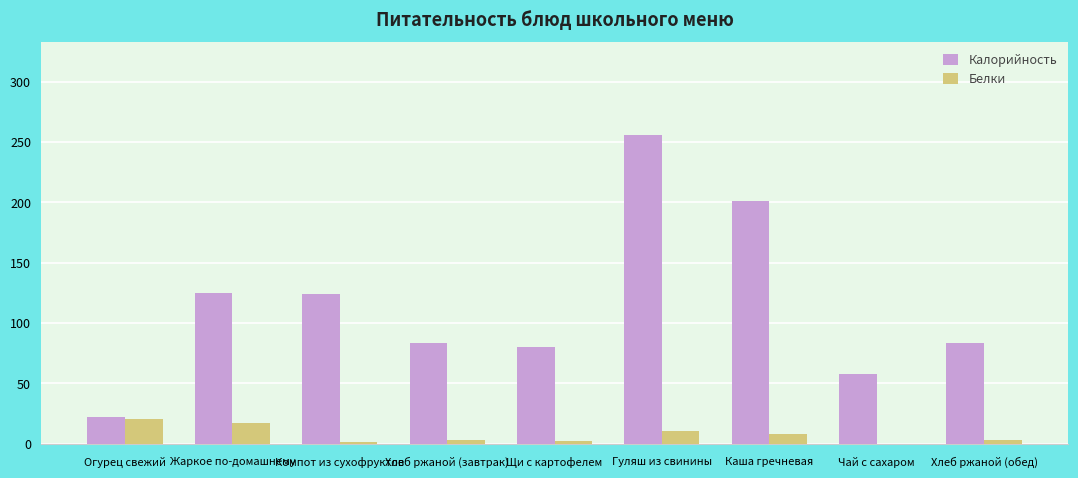

What are all the series names shown in the legend?

Калорийность, Белки